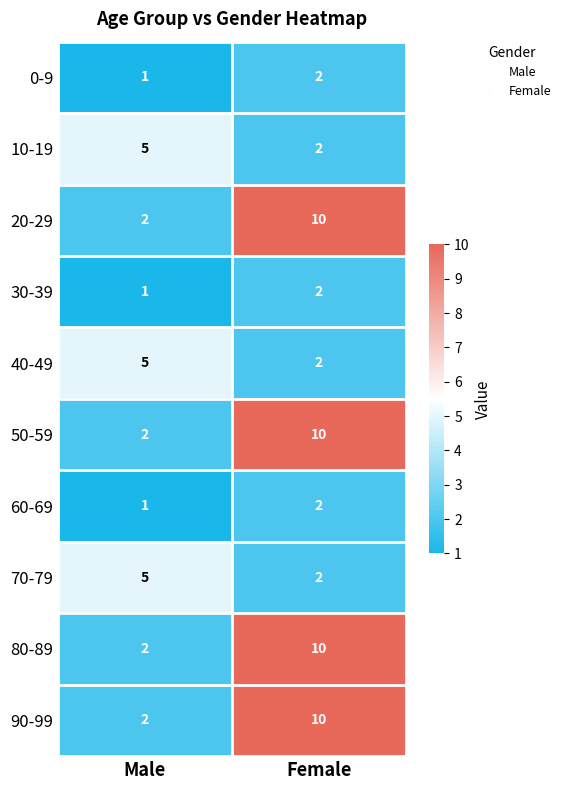

What is the minimum value shown in the chart?

1